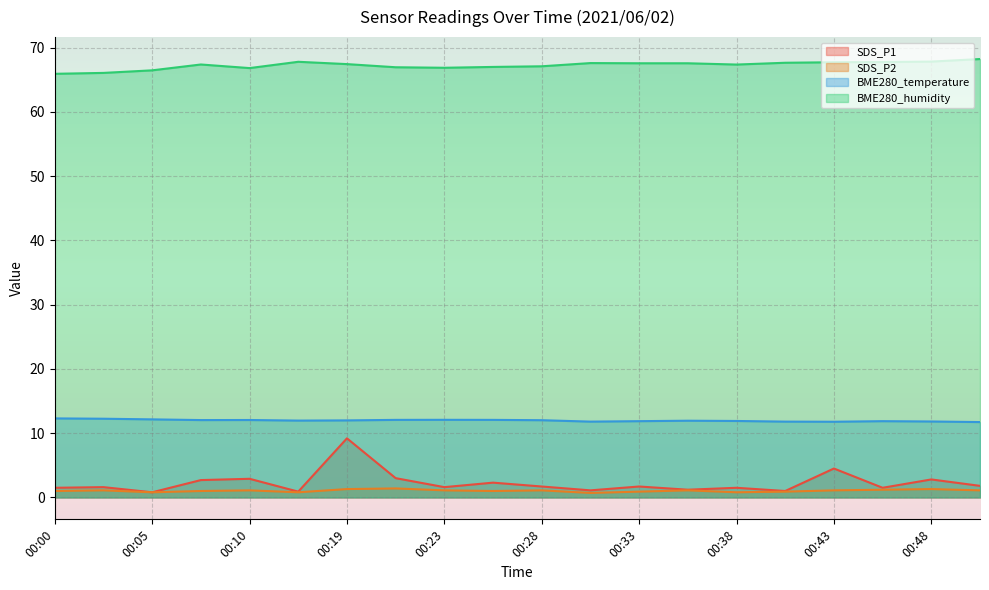

Which series has the largest total across all categories?

BME280_humidity